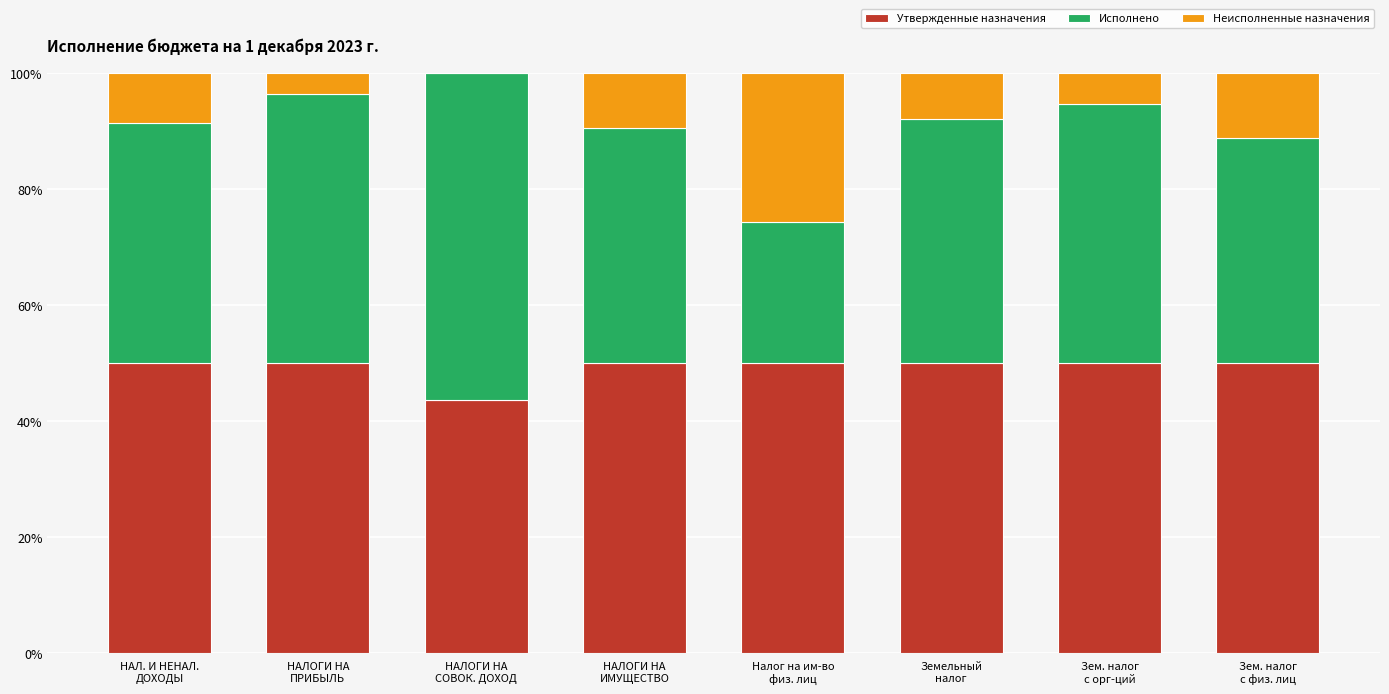

How many distinct data groups are displayed?

3